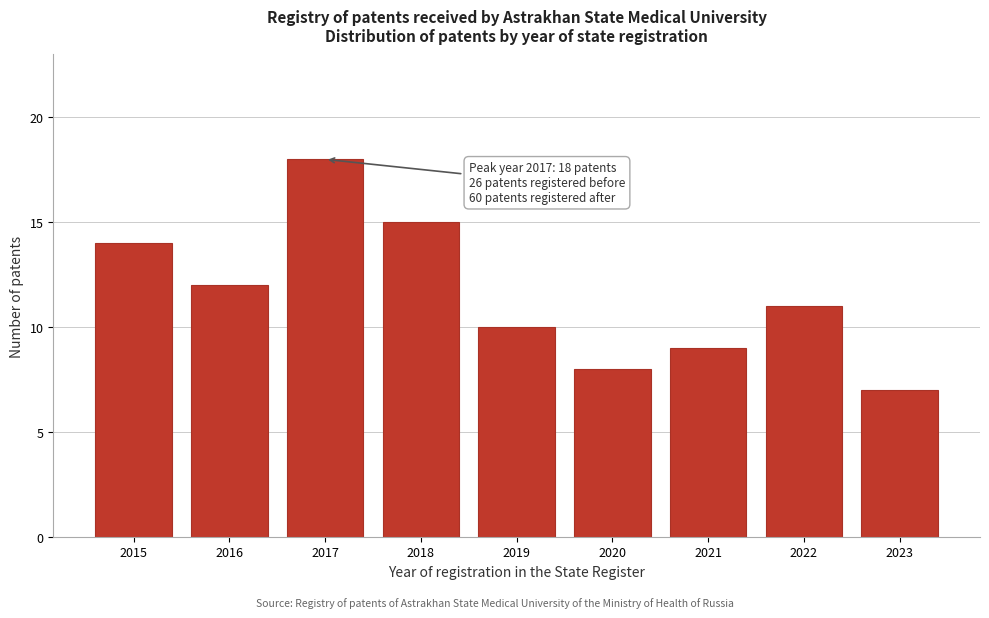

Reading left to right, list all the values displayed in this chart.

14	12	18	15	10	8	9	11	7